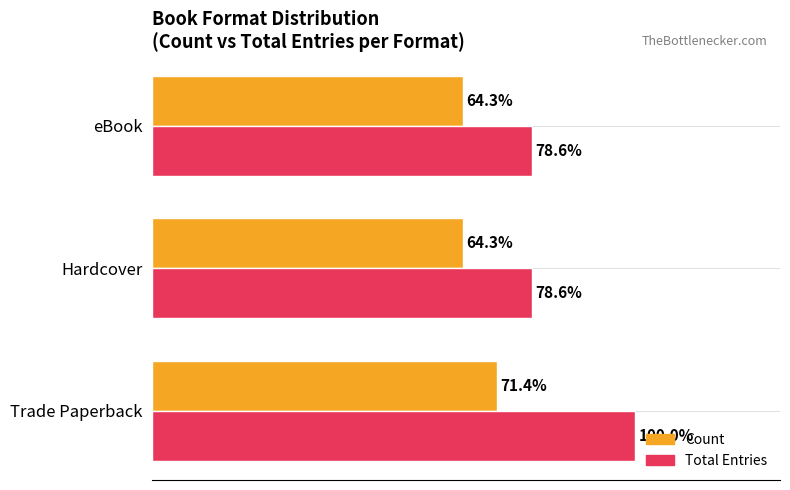

What are all the series names shown in the legend?

Count, Total Entries